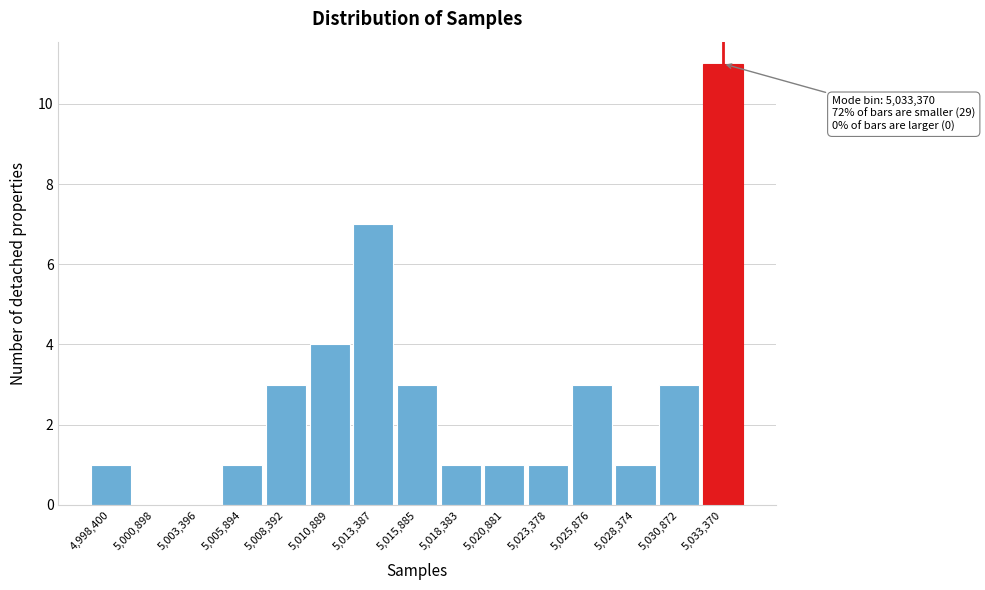

Over which range of the x-axis is the bar tallest?

5032000 to 5034500